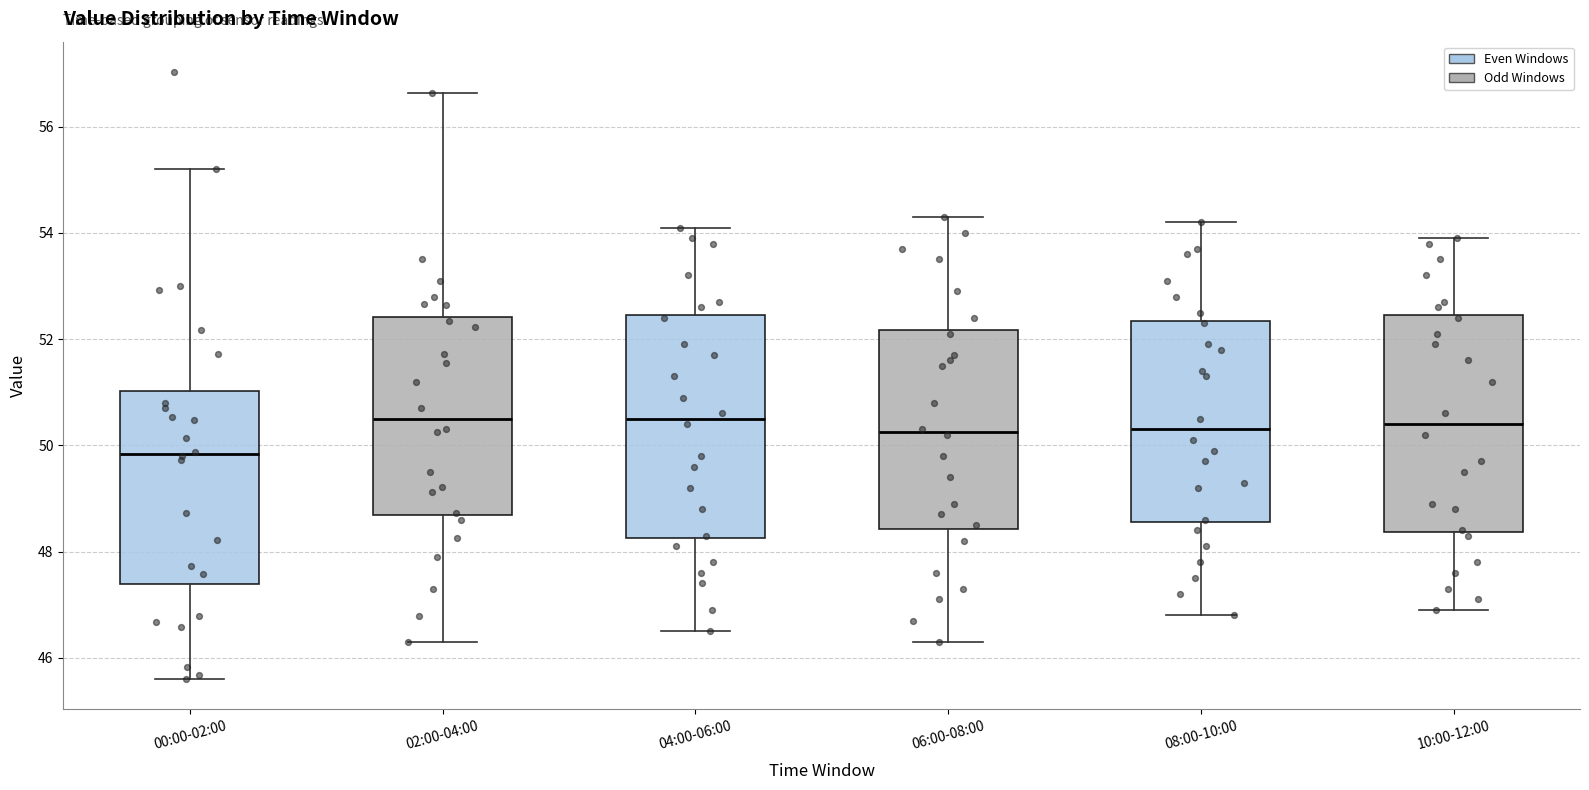

Where is the lower edge of the box for 02:00-04:00 on the y-axis? The values are not printed on the chart, so give them approximately, as read against the axis.

48.6